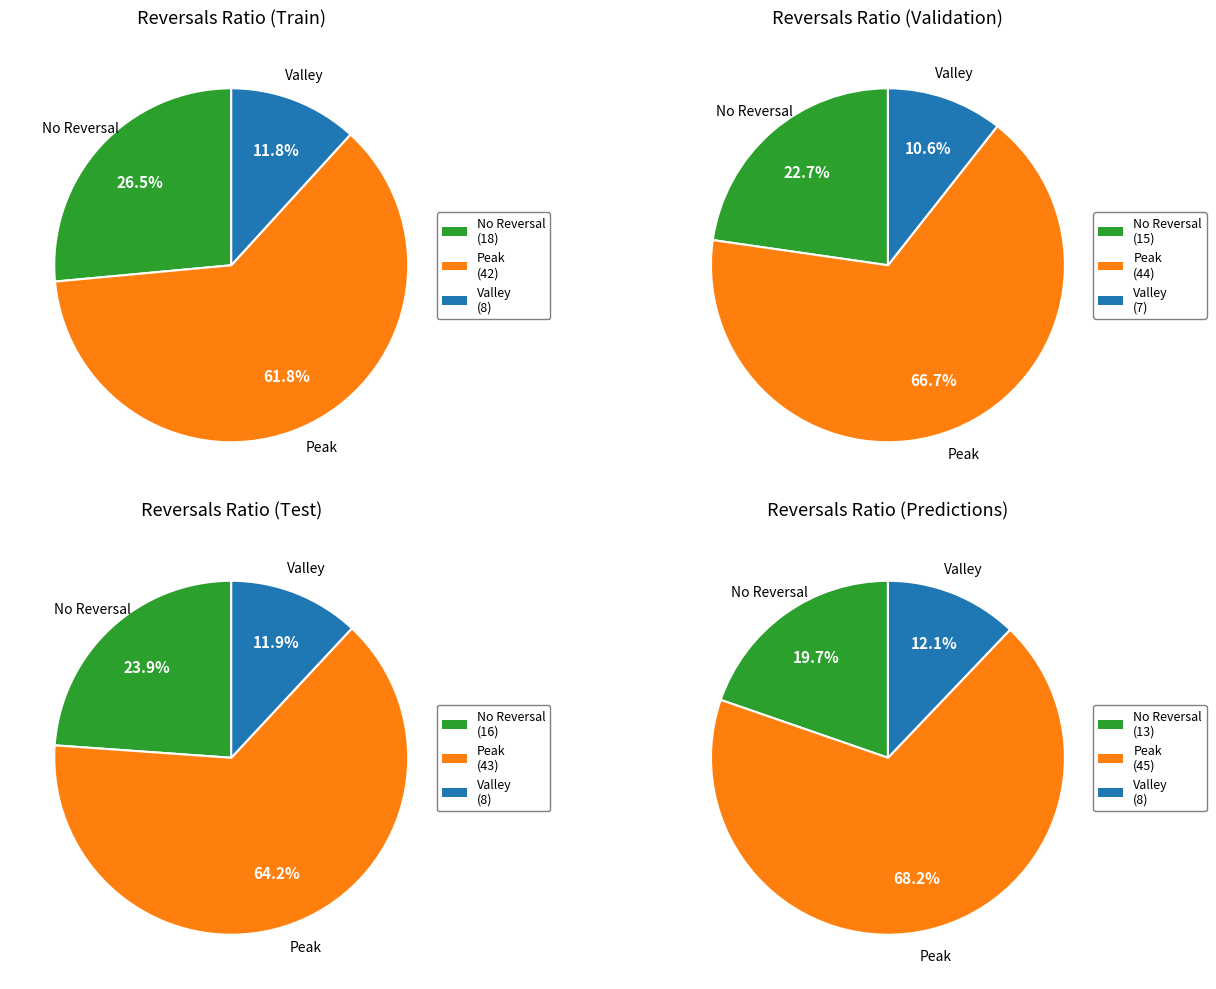

The 2 slice represents 14% of the pie. True or false?

False